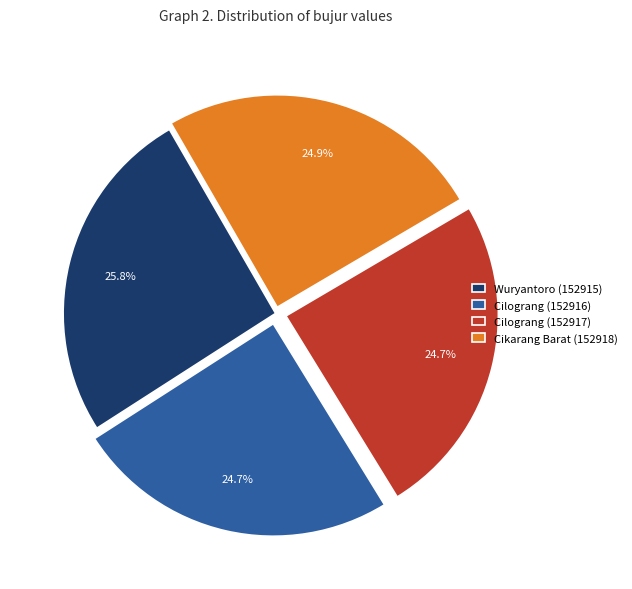

Do Cilograng (152916) and Cilograng (152917) together represent more than half of the pie?

No